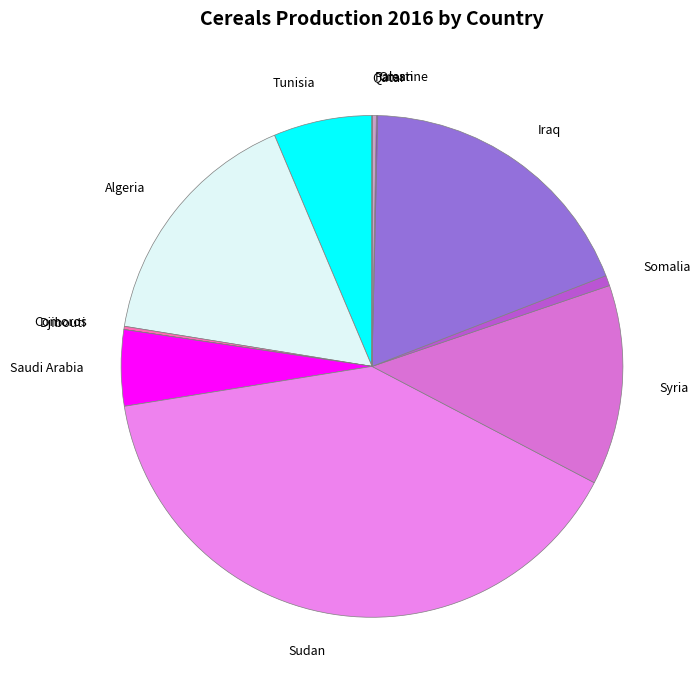

Is there a majority slice in this chart?

No